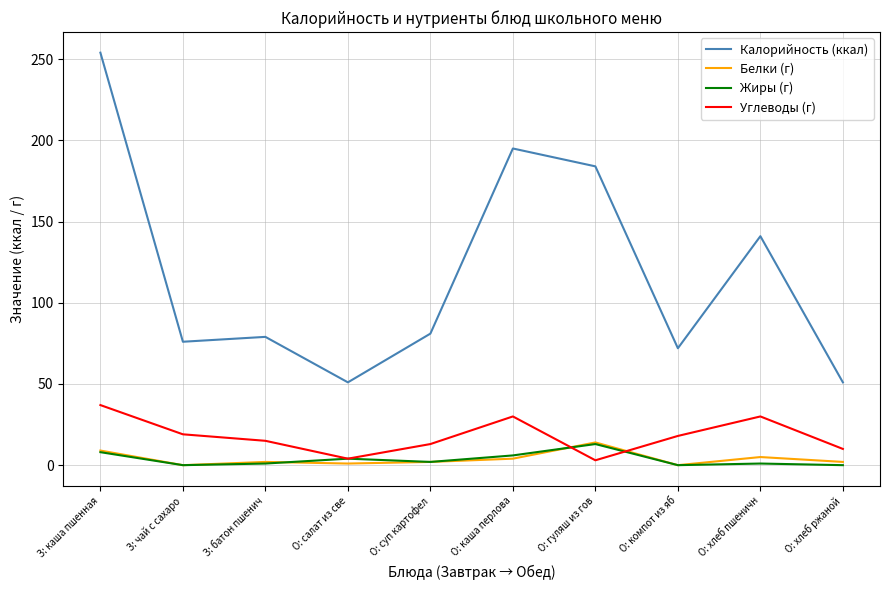

In Белки (г), how many points are lower than both neighbors (excluding endpoints)?

3